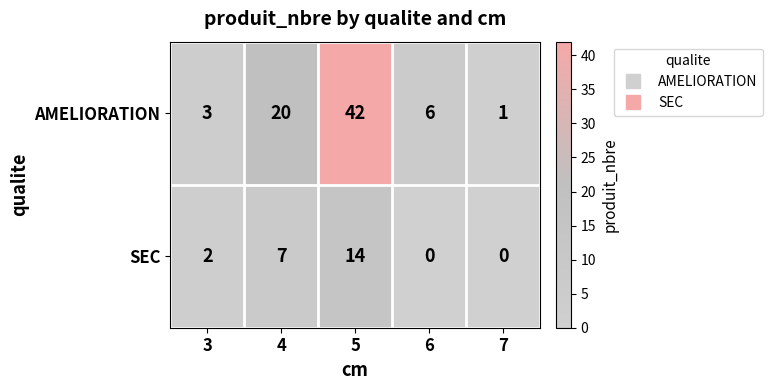

What is the greatest value displayed?

42